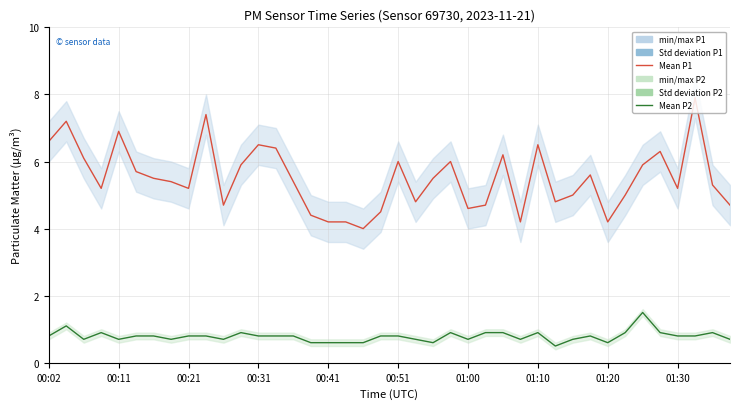

What is the total value across all series at 00:51?

6.8